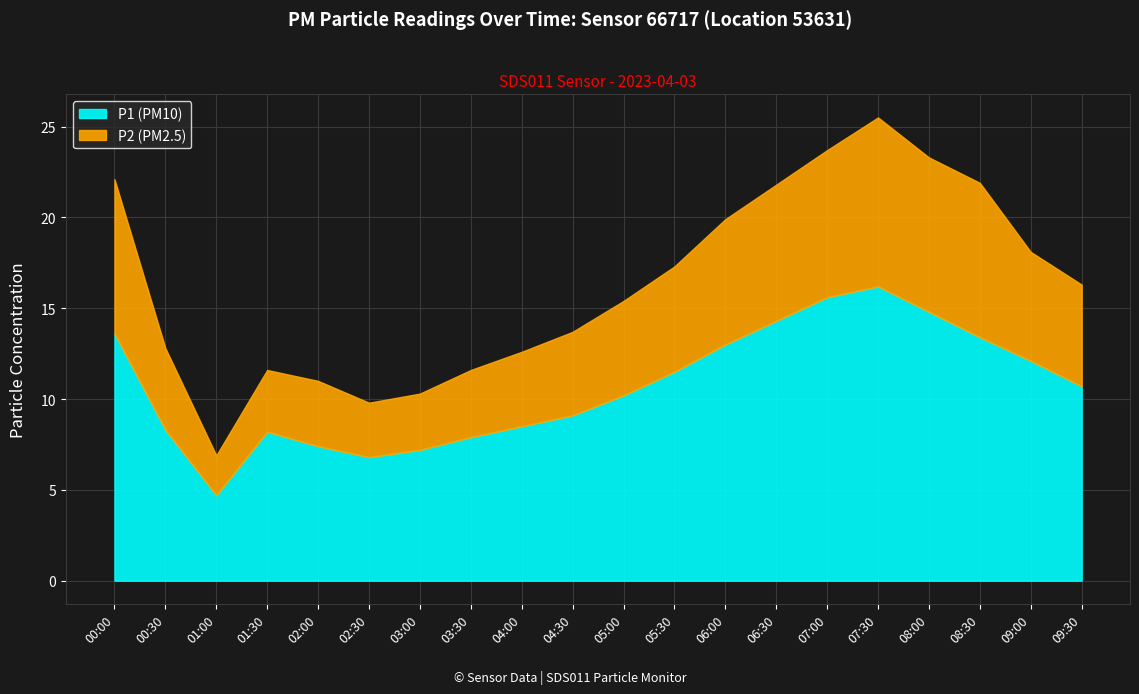

Reading left to right, extract all data points from this chart.

P1: 13.6	8.3	4.7	8.2	7.4	6.8	7.2	7.9	8.5	9.1	10.2	11.5	13.0	14.3	15.6	16.2	14.8	13.4	12.1	10.7
P2: 8.5	4.5	2.2	3.4	3.6	3.0	3.1	3.7	4.1	4.6	5.2	5.8	6.9	7.5	8.1	9.3	8.5	8.5	6.0	5.6